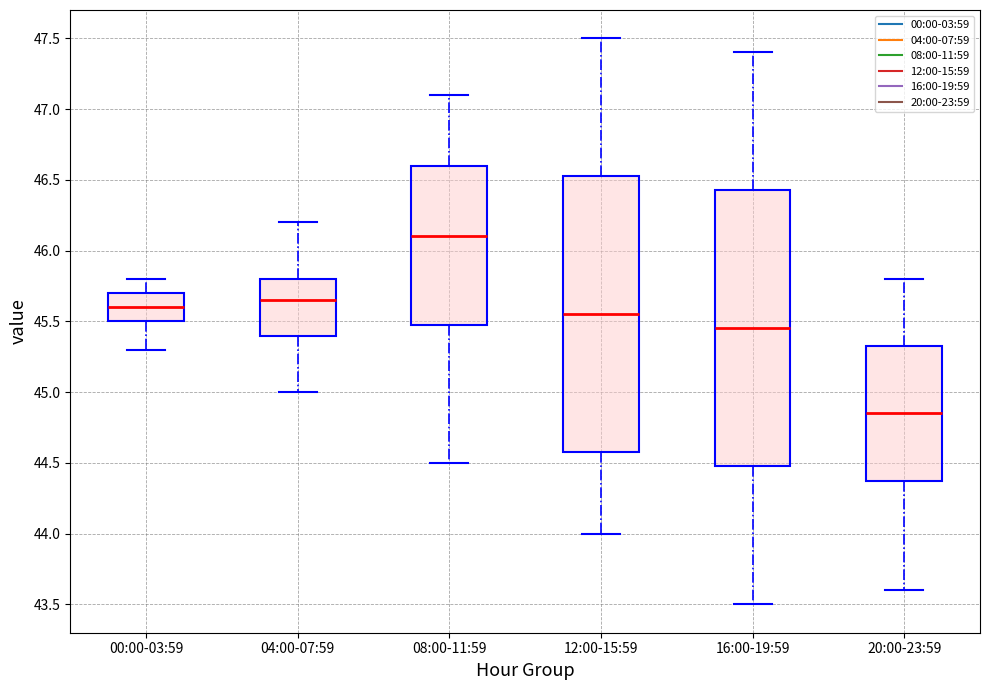

Reading left to right, read every box against the y-axis: the position of its median line, the range the box covers, and the ends of its whiskers. The values are not printed on the chart, so give them approximately, as read against the axis.

00:00-03:59: median 45.60, box 45.50 to 45.70, whiskers 45.30 to 45.80
04:00-07:59: median 45.65, box 45.40 to 45.80, whiskers 45.00 to 46.20
08:00-11:59: median 46.10, box 45.50 to 46.60, whiskers 44.50 to 47.10
12:00-15:59: median 45.55, box 44.60 to 46.55, whiskers 44.00 to 47.50
16:00-19:59: median 45.45, box 44.50 to 46.45, whiskers 43.50 to 47.40
20:00-23:59: median 44.85, box 44.40 to 45.35, whiskers 43.60 to 45.80